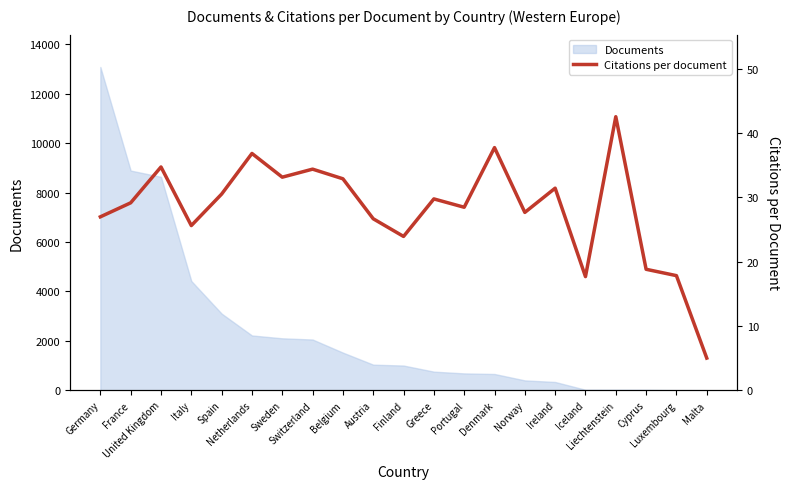

How many lines are shown in the chart?

1